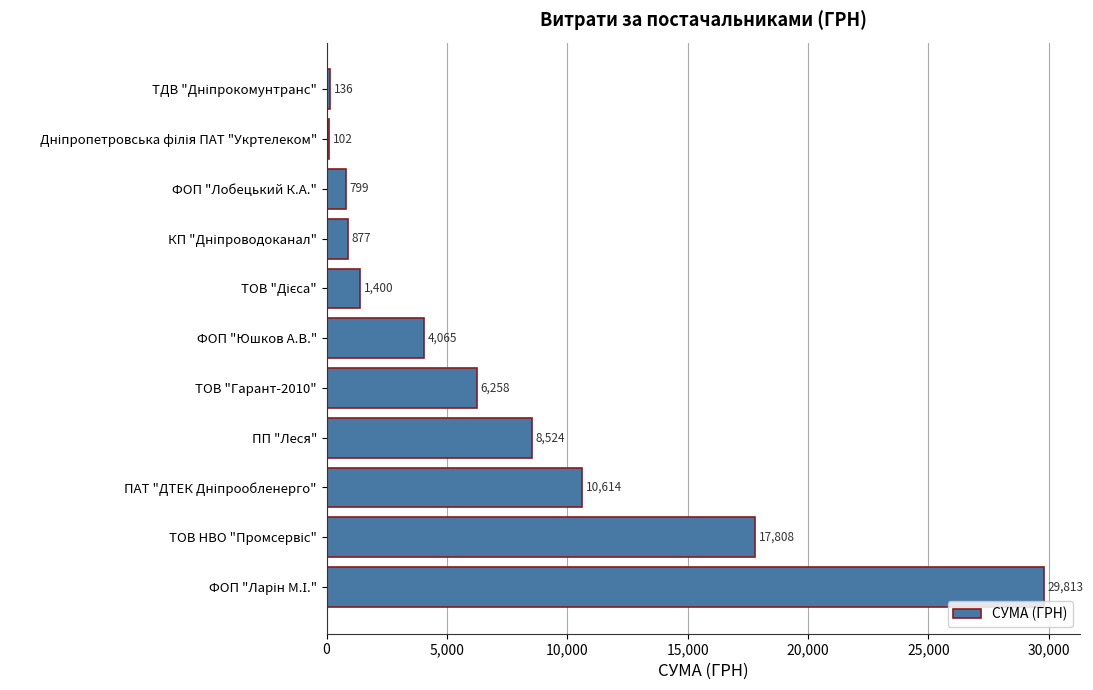

What is the smallest value displayed?

102.0